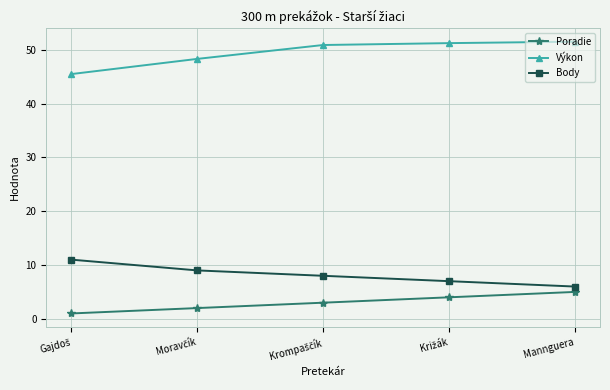

True or false: Poradie and Výkon cross at least once.

False